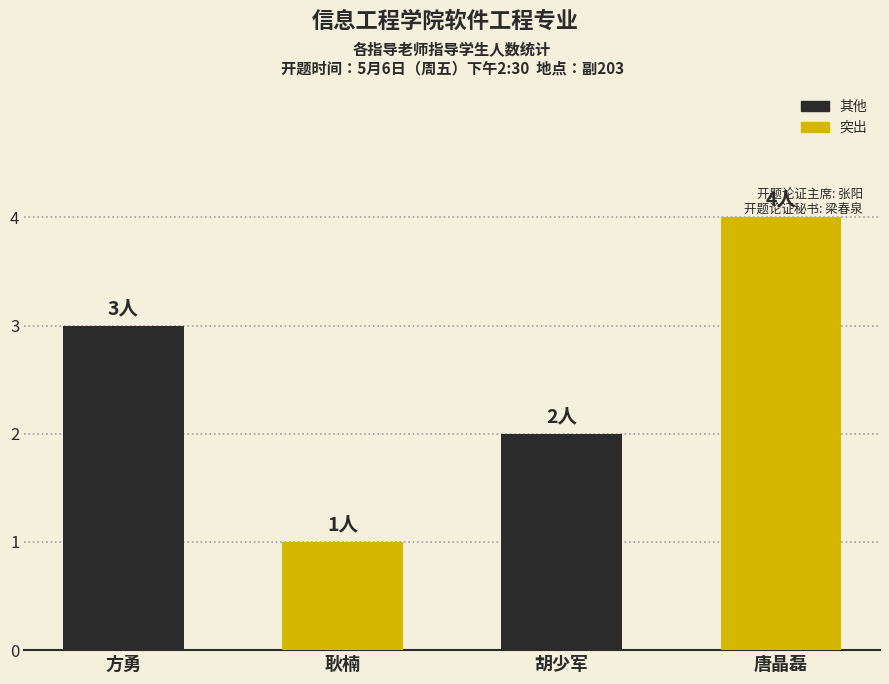

What value does the data have at 方勇?

3